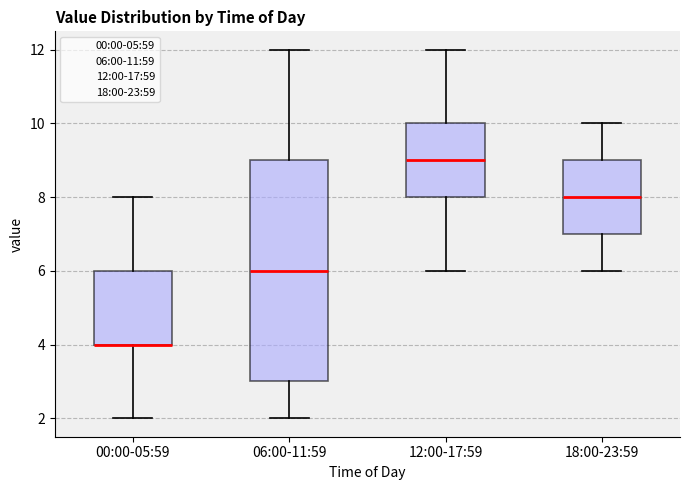

Reading left to right, transcribe this box plot: for each box, give where its median line is, the range the box spans, and where its two whiskers end, as read against the y-axis. The values are not printed on the chart, so give them approximately, as read against the axis.

00:00-05:59: median 4 (drawn on the box's lower edge), box 4 to 6, whiskers 2 to 8
06:00-11:59: median 6, box 3 to 9, whiskers 2 to 12
12:00-17:59: median 9, box 8 to 10, whiskers 6 to 12
18:00-23:59: median 8, box 7 to 9, whiskers 6 to 10